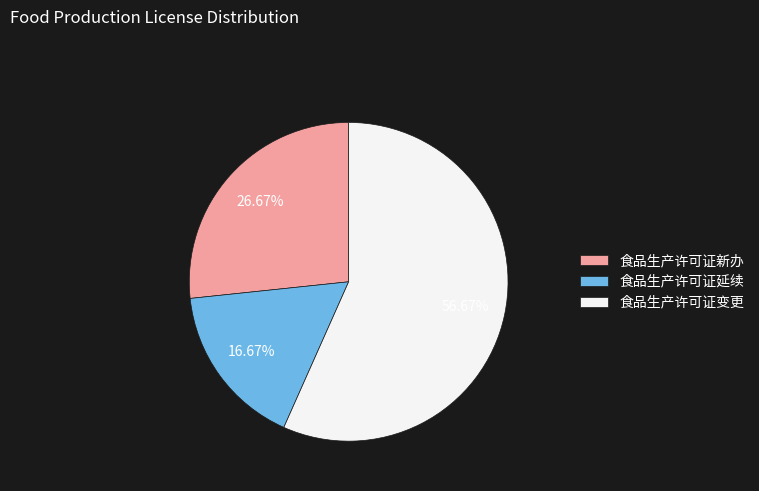

Which slice represents more than half of the pie?

食品生产许可证变更